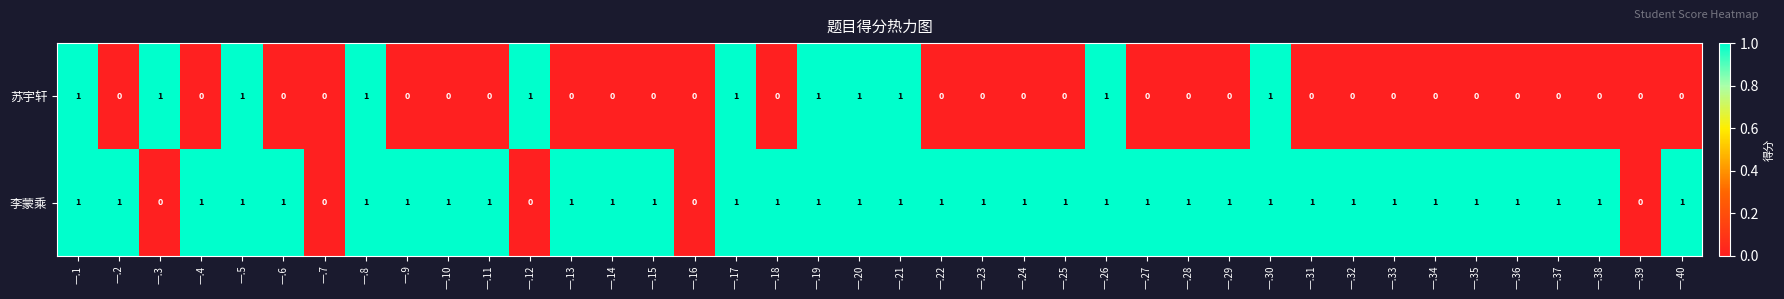

What is the total value across all series at 一.20?

2